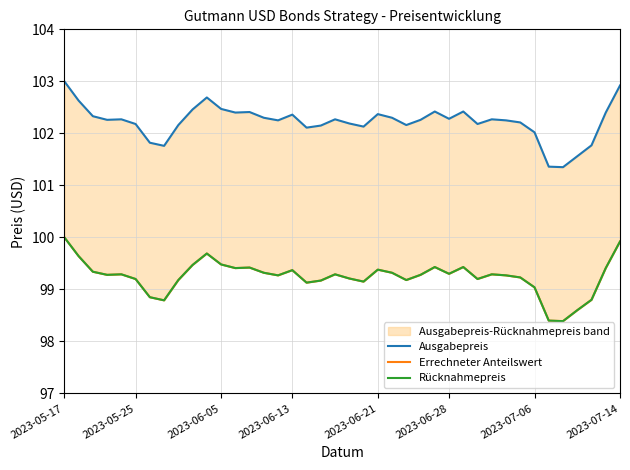

What are all the series names shown in the legend?

Ausgabepreis, Errechneter Anteilswert, Rücknahmepreis